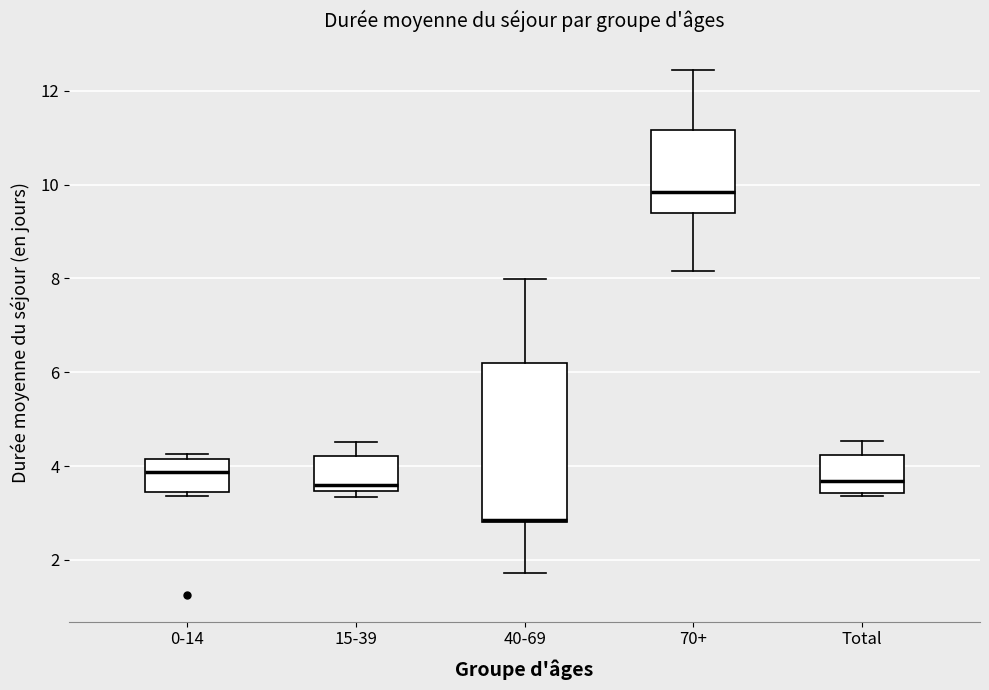

Which box is the tallest, from its lower edge to its upper edge?

40-69